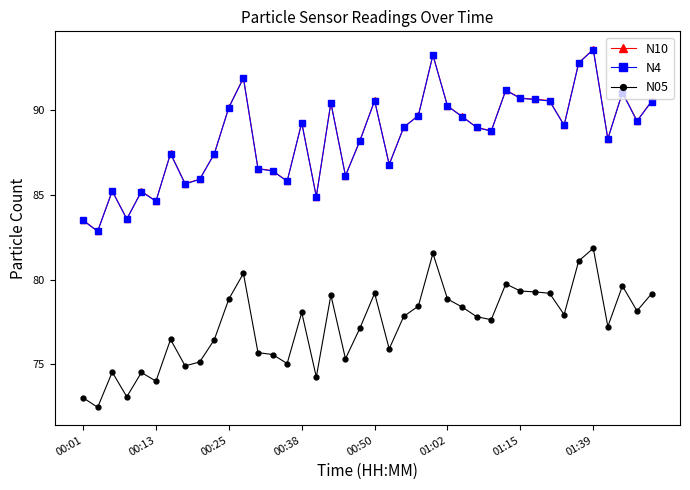

What is the maximum value shown in the chart?

93.6